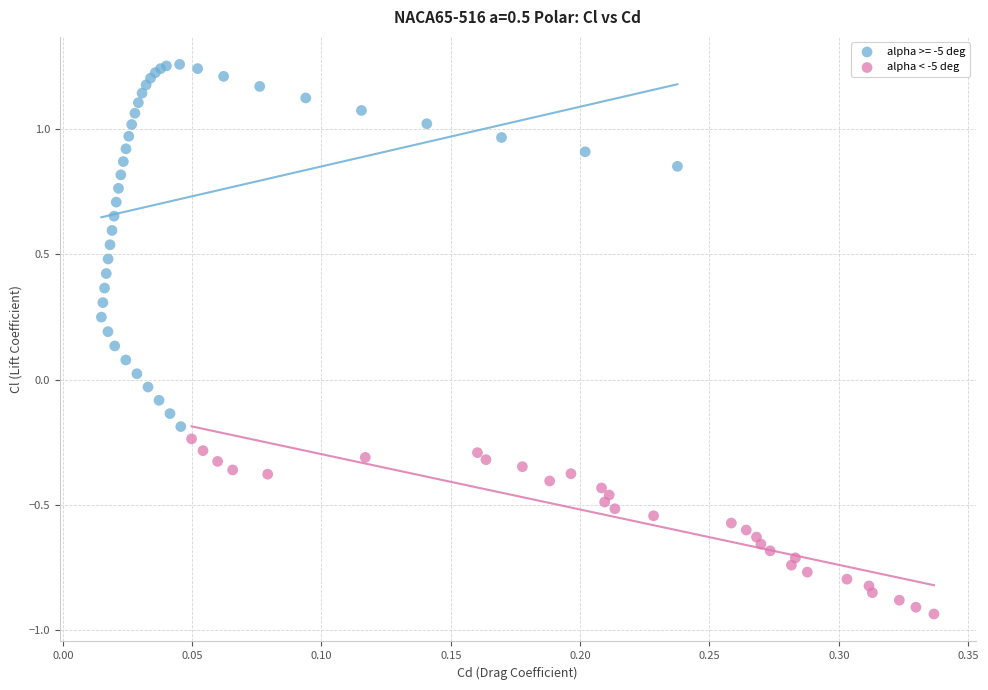

Which series has the widest spread of Y values?

alpha >= -5 deg